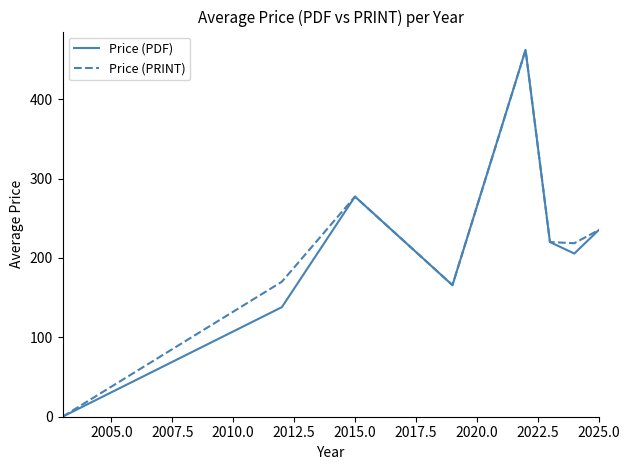

What are all the series names shown in the legend?

Price (PDF), Price (PRINT)